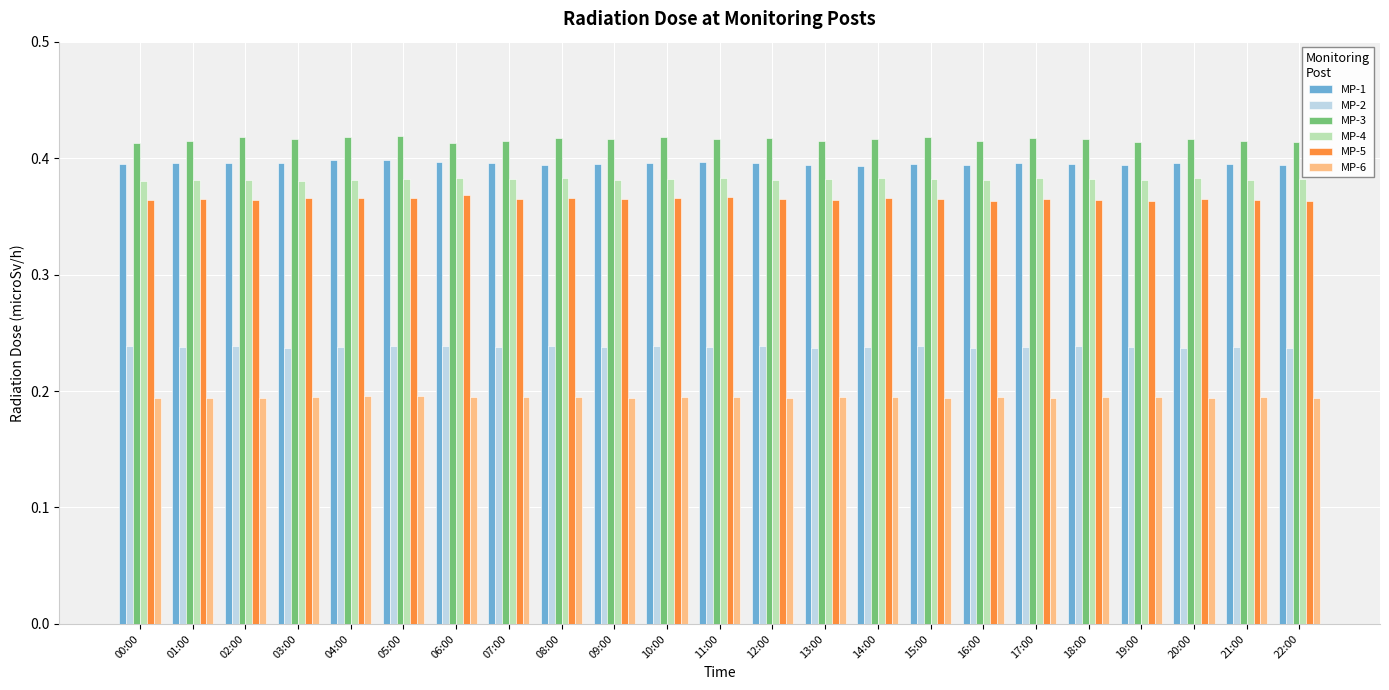

List the series in order of their peak value, lowest first.

MP-6, MP-2, MP-5, MP-4, MP-1, MP-3